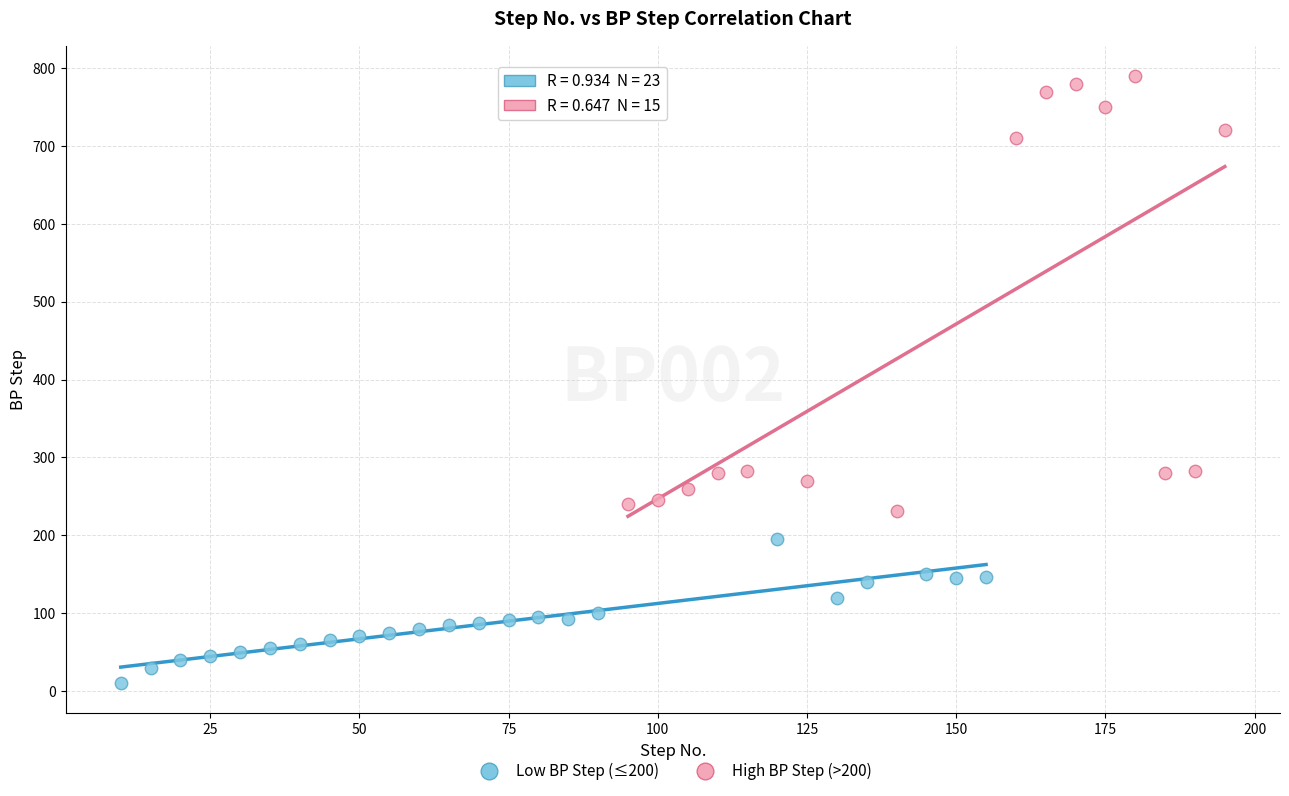

Which series reaches the minimum Y coordinate?

Low BP Step (≤200)